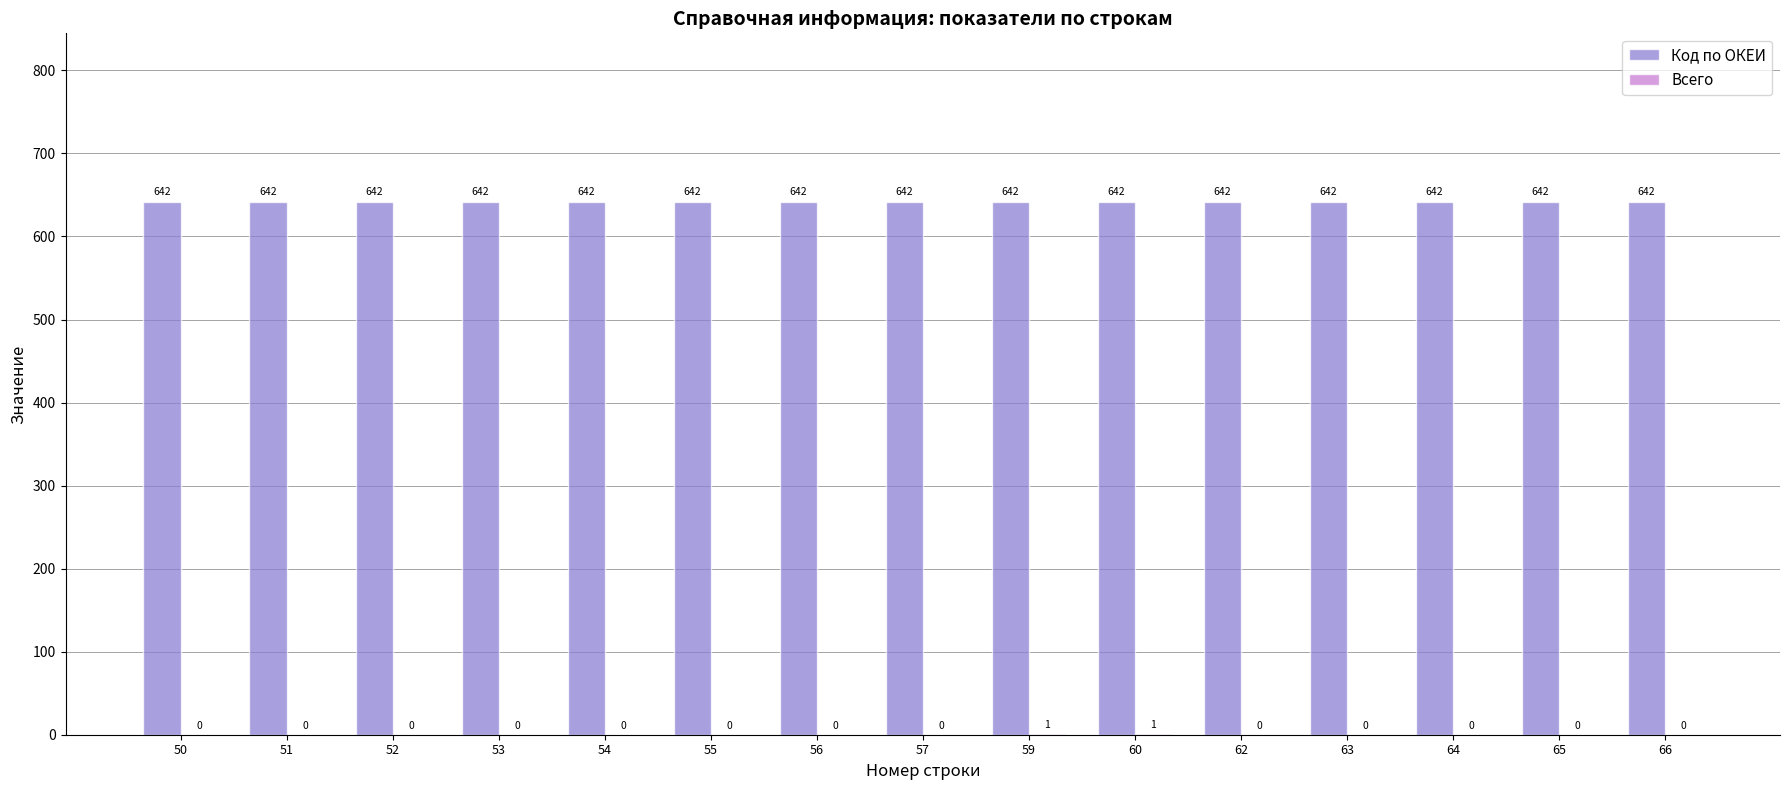

Which series has the largest total across all categories?

Код по ОКЕИ